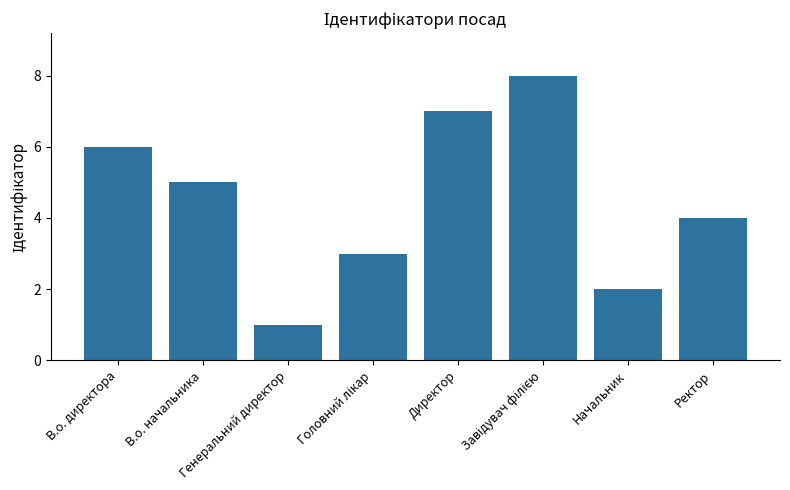

What is the minimum value shown in the chart?

1